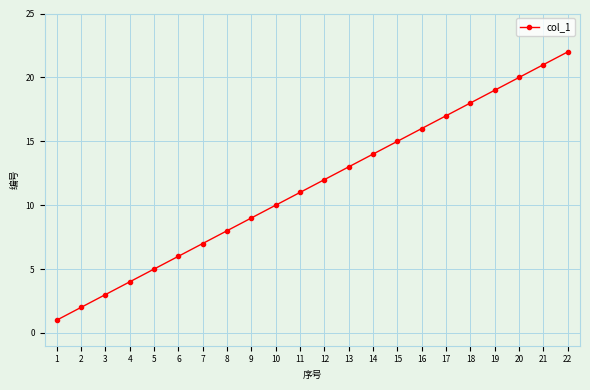

True or false: the data shows 11 at 8.

False